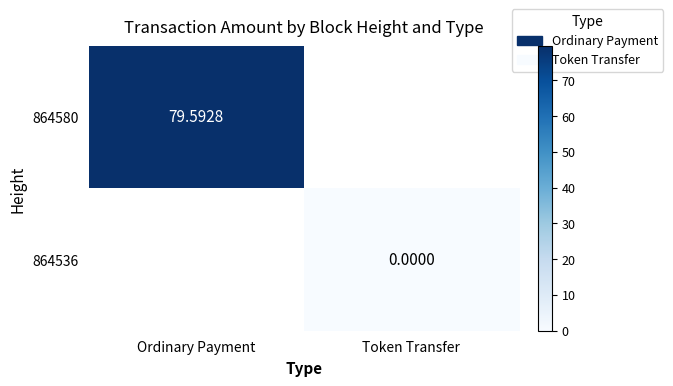

Which category has the lowest value in the 864580 series?

Ordinary Payment